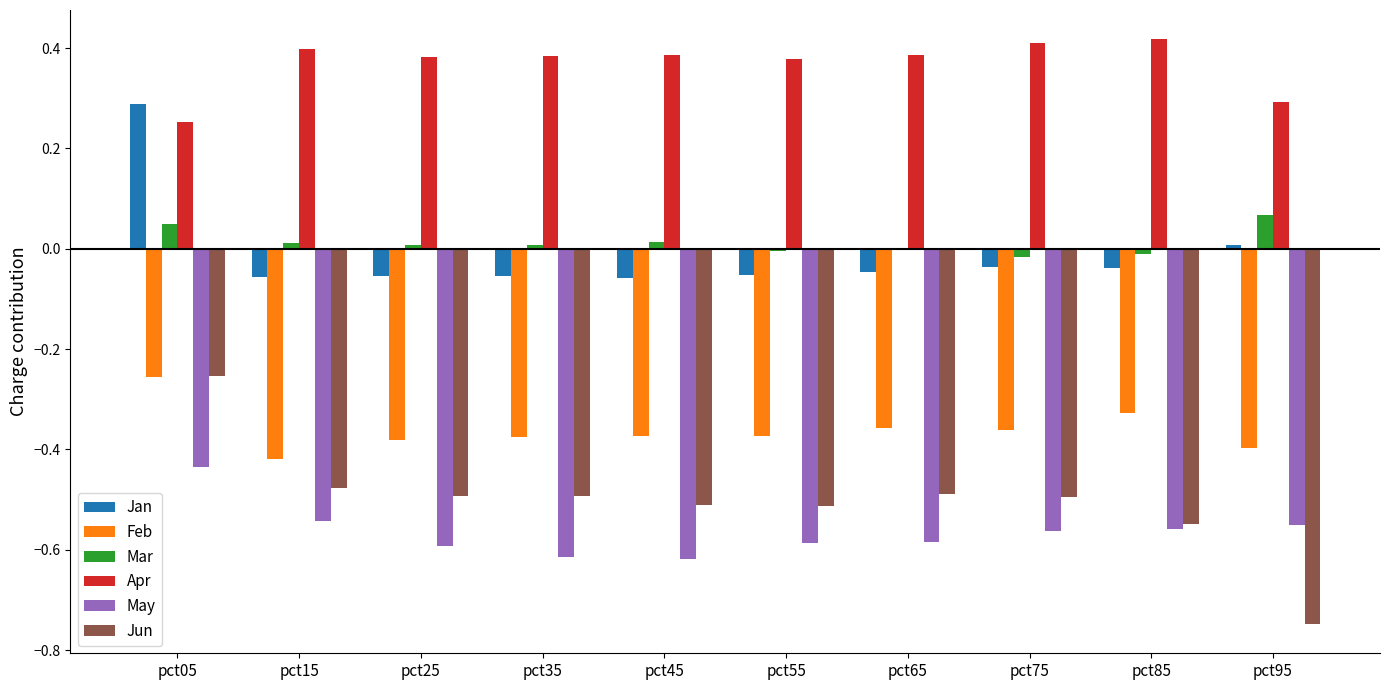

Count the number of categories in the chart.

10